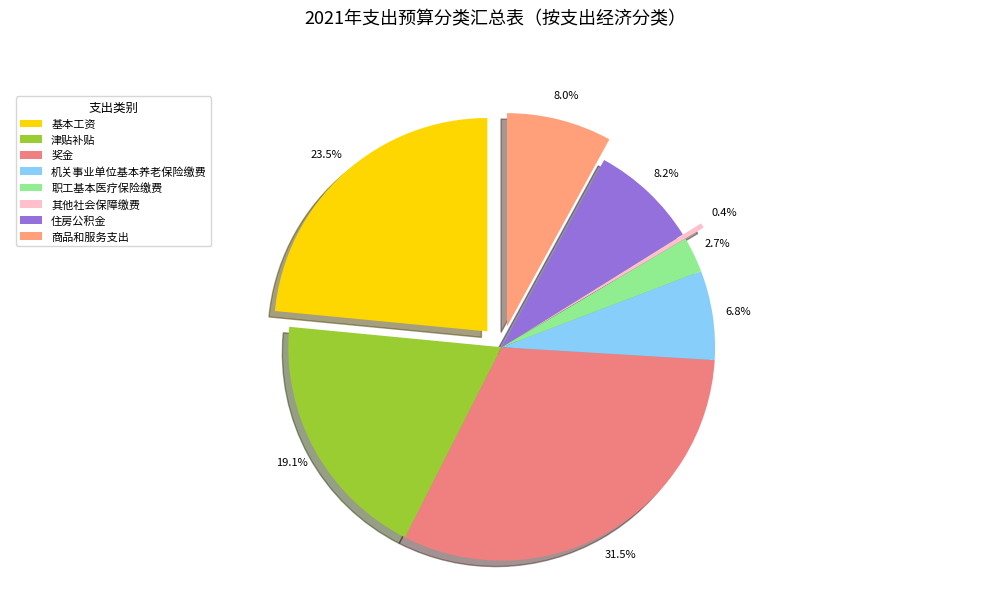

Is it true that 住房公积金 is 8% of the pie?

True